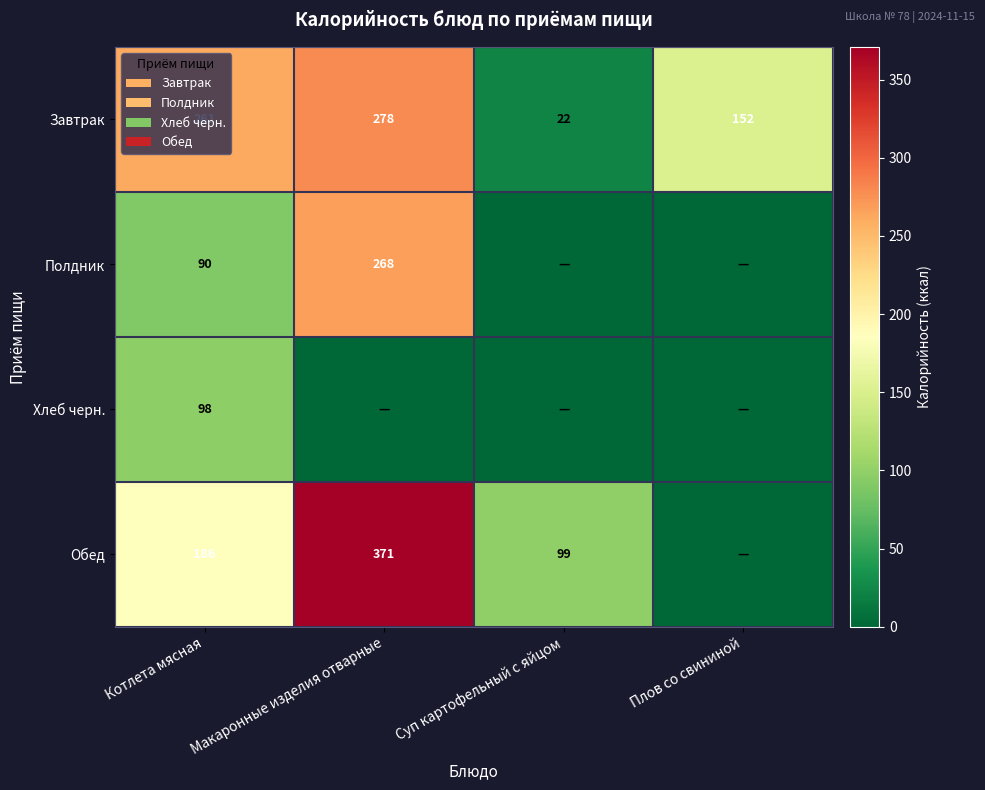

At which category is the sum across all series the highest?

Макаронные изделия отварные